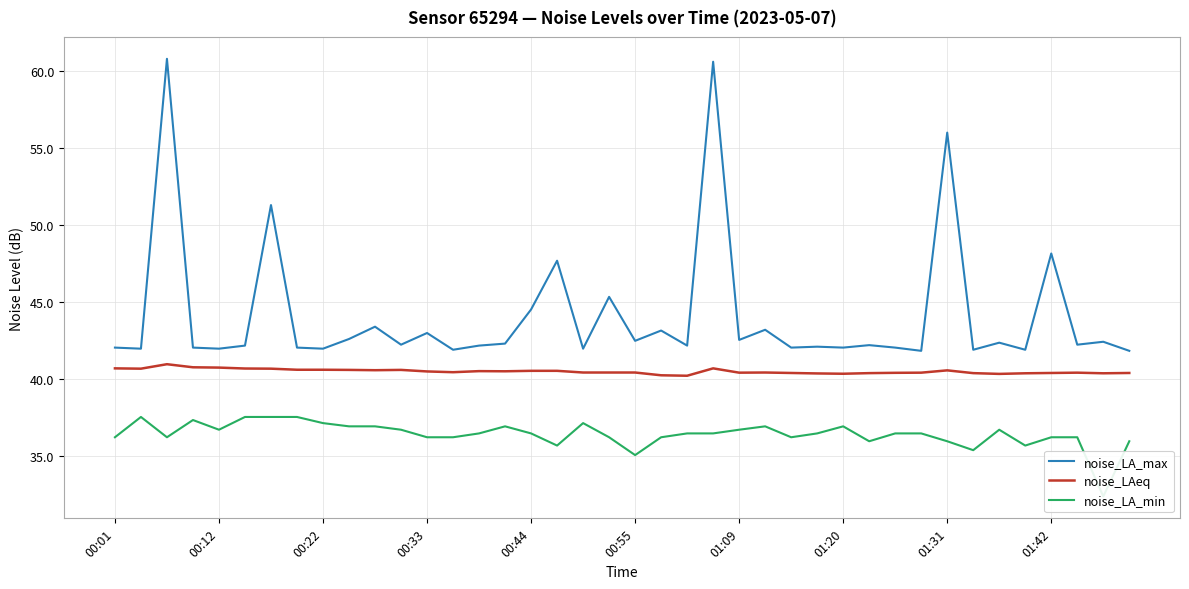

The value of noise_LAeq at 00:55 is 24.4. True or false?

False